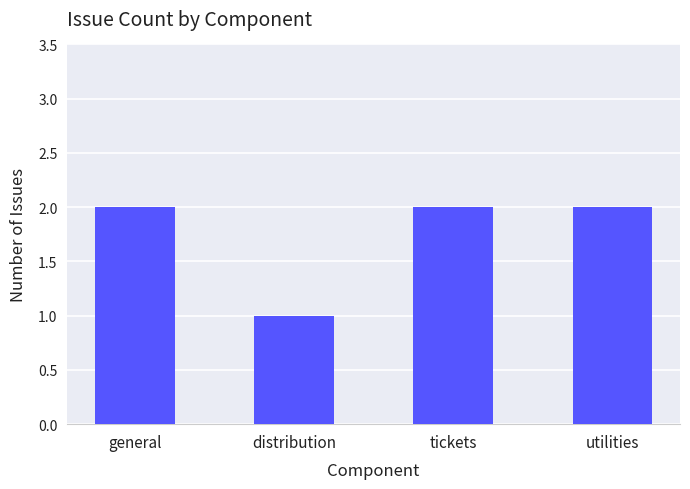

What is the average value?

2